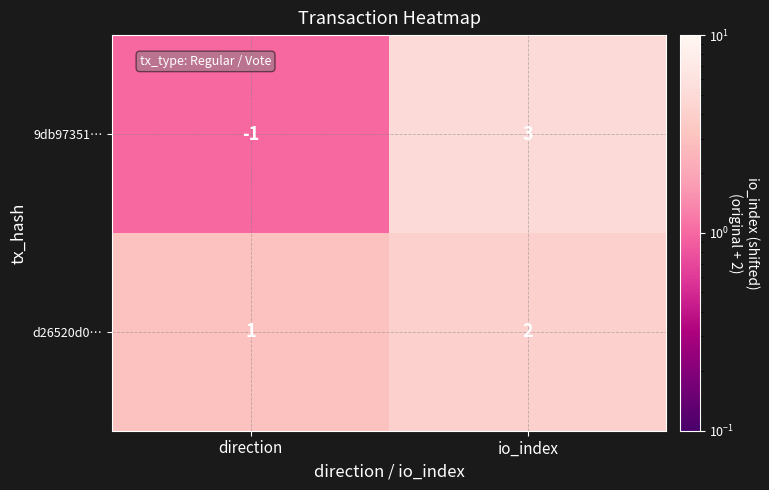

Which series has the widest spread of values?

9db97351…